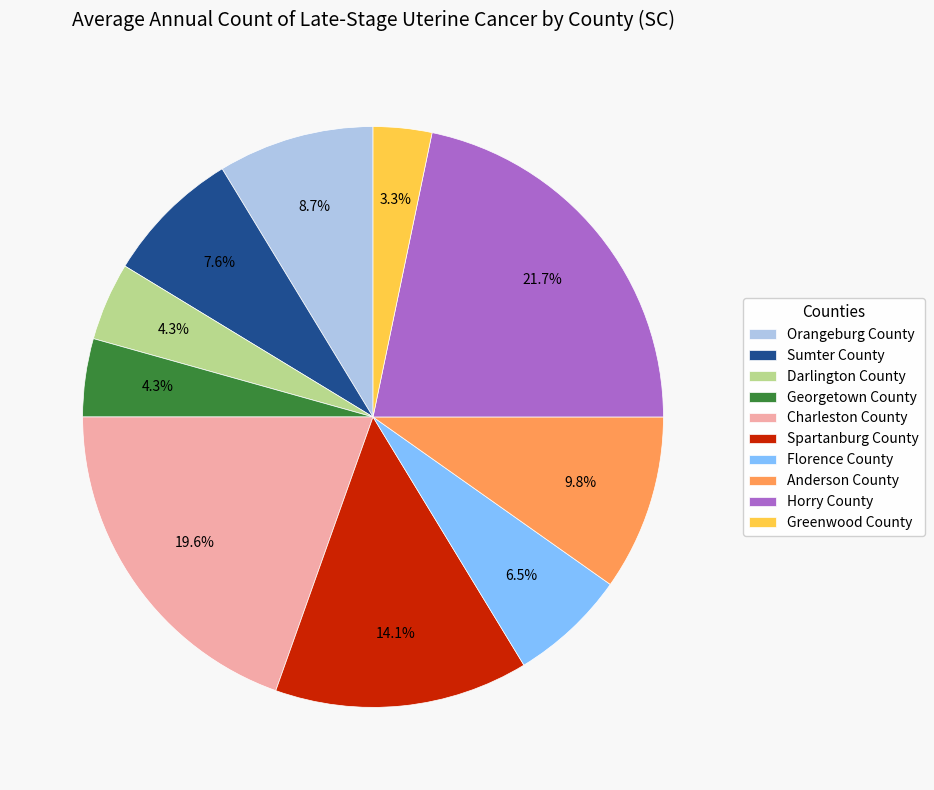

How much of the chart is everything except Charleston County?

80.4%